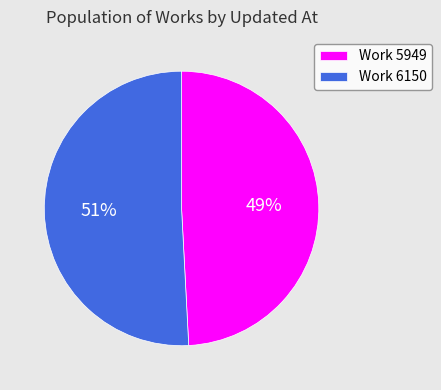

What percentage is the Work 5949 slice, to the nearest percent?

49%